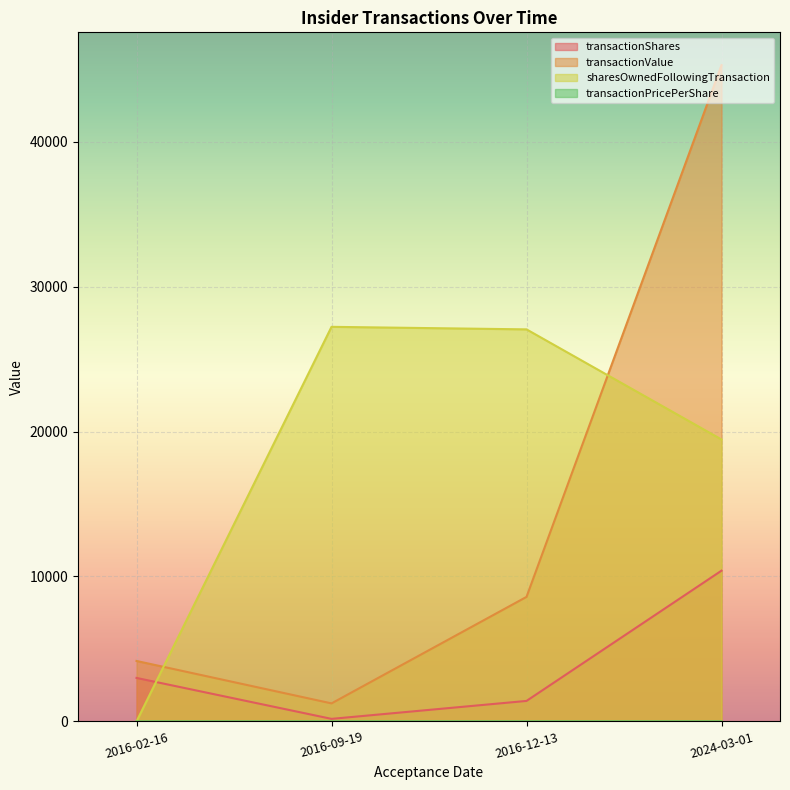

In transactionShares, how many points are lower than both neighbors (excluding endpoints)?

1